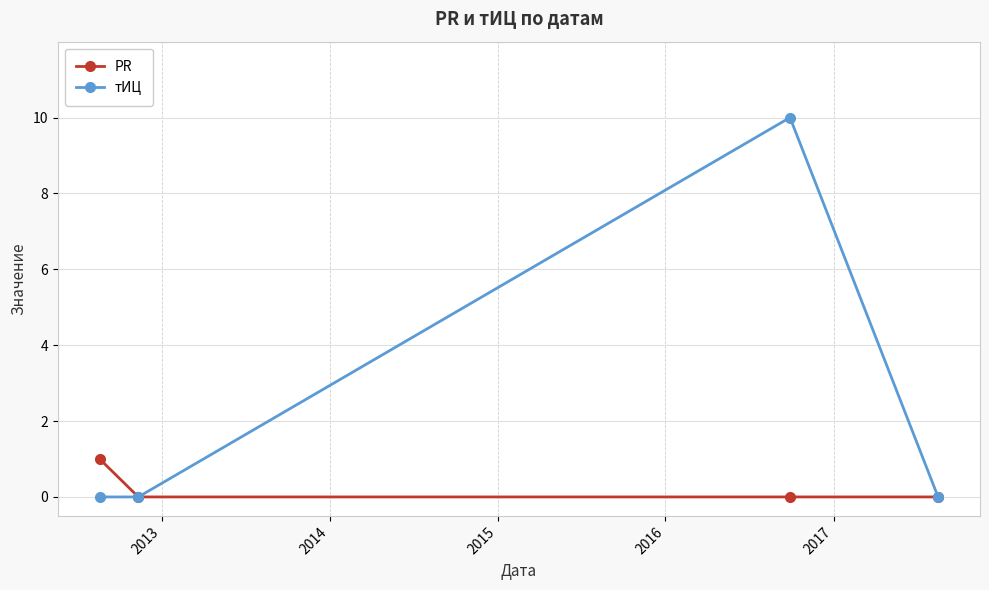

List the series in order of their peak value, highest first.

тИЦ, PR